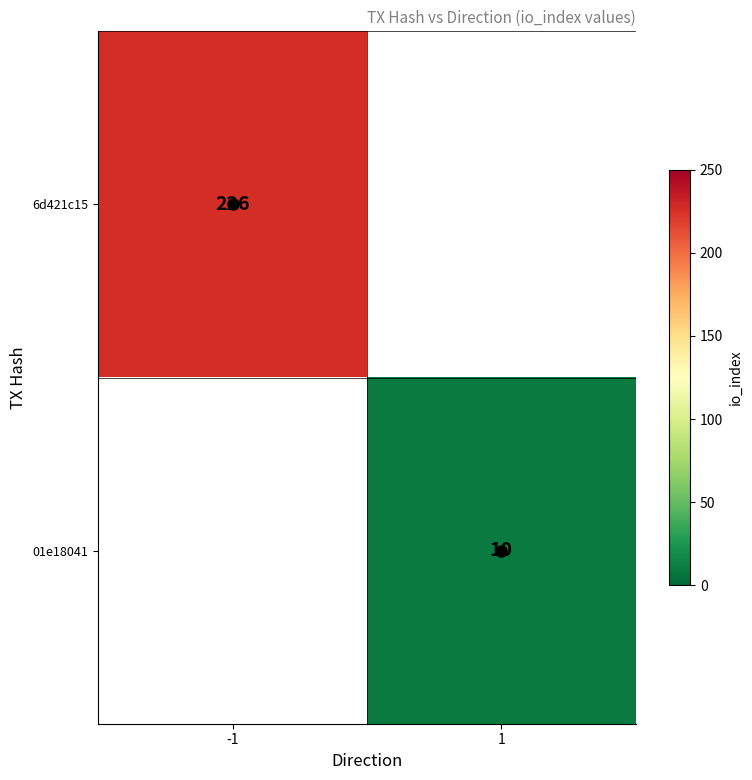

At how many categories does at least one series exceed 46?

1